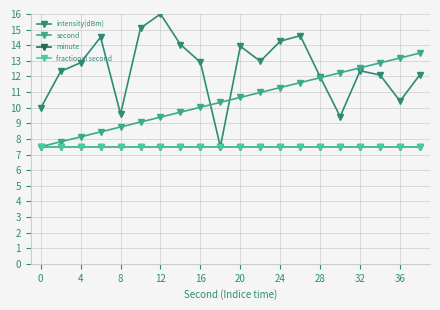

Which series has the widest spread of values?

intensity(dBm)